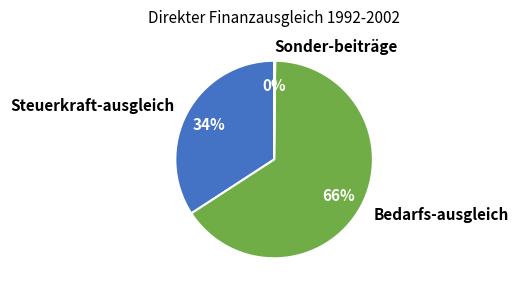

Is it true that Steuerkraft-ausgleich is 22% of the pie?

False